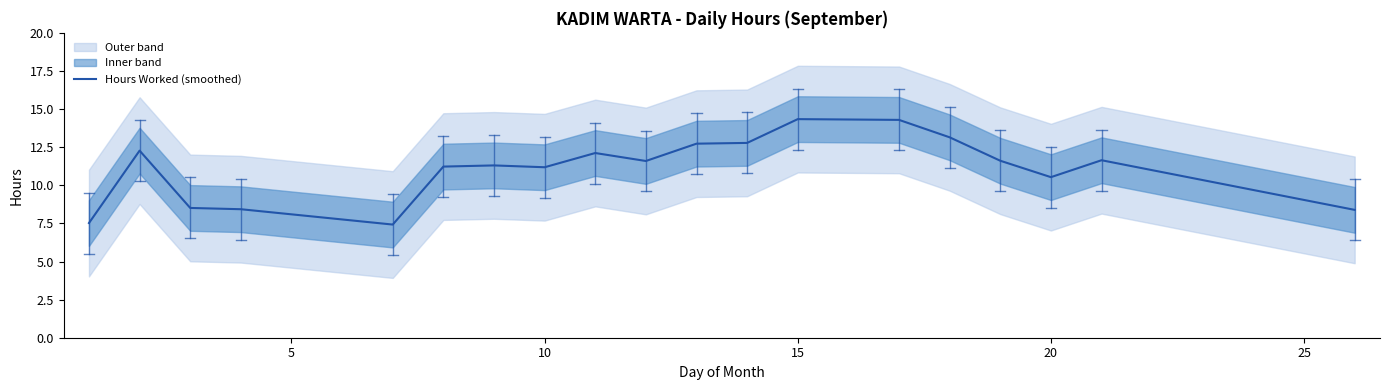

What is the highest value of the Hours Worked (smoothed) series?

14.3